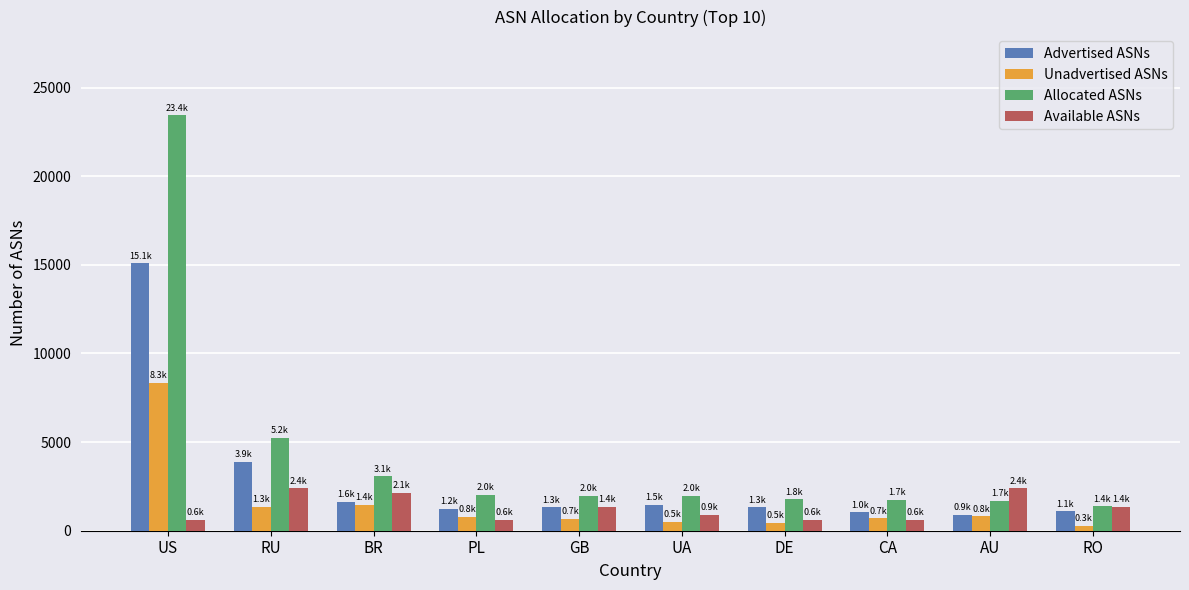

At which category is the sum across all series the highest?

US